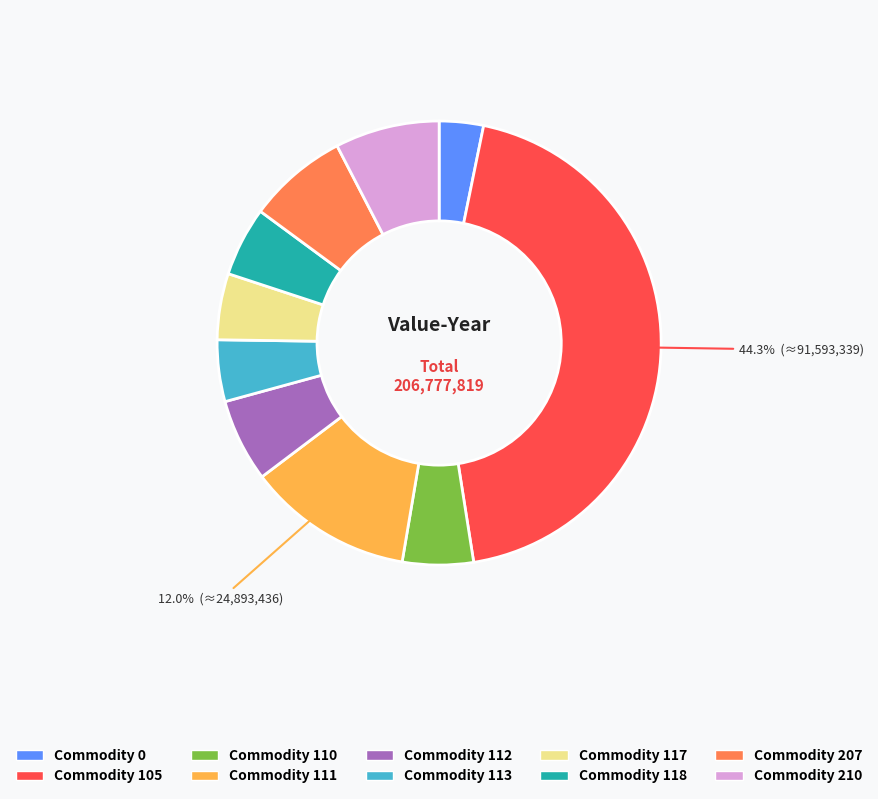

True or false: Commodity 0 accounts for 10% of the total.

False